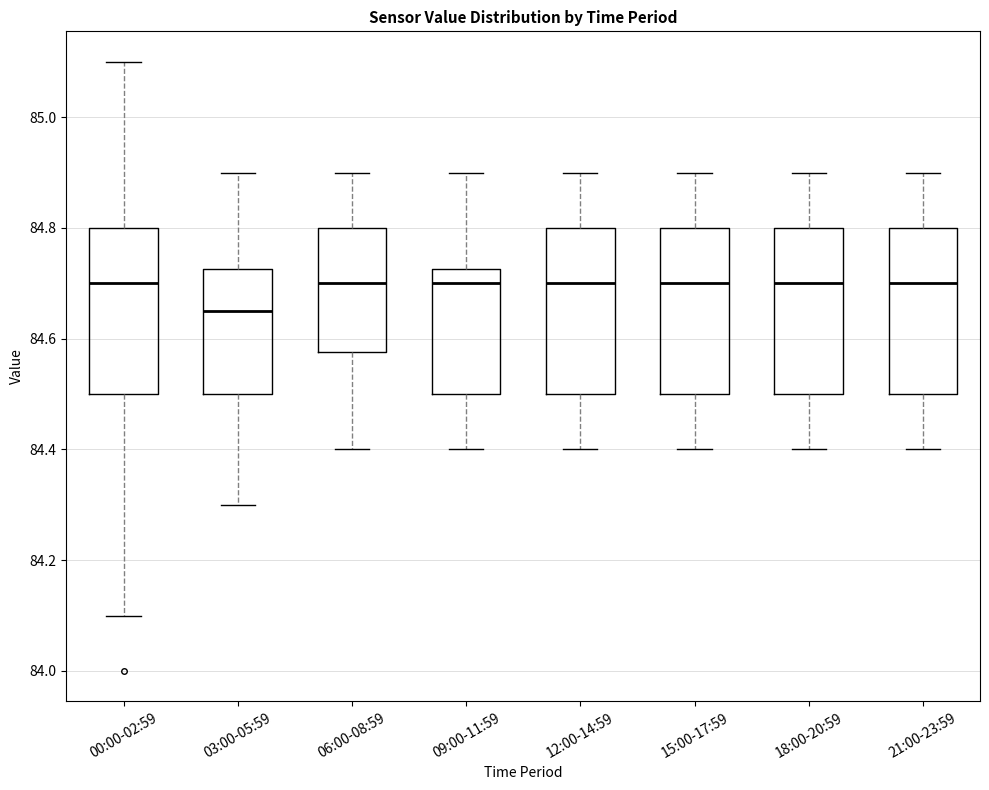

Reading left to right, transcribe this box plot: for each box, give where its median line is, the range the box spans, and where its two whiskers end, as read against the y-axis. The values are not printed on the chart, so give them approximately, as read against the axis.

00:00-02:59: median 84.70, box 84.50 to 84.80, whiskers 84.10 to 85.10
03:00-05:59: median 84.66, box 84.50 to 84.72, whiskers 84.30 to 84.90
06:00-08:59: median 84.70, box 84.58 to 84.80, whiskers 84.40 to 84.90
09:00-11:59: median 84.70, box 84.50 to 84.72, whiskers 84.40 to 84.90
12:00-14:59: median 84.70, box 84.50 to 84.80, whiskers 84.40 to 84.90
15:00-17:59: median 84.70, box 84.50 to 84.80, whiskers 84.40 to 84.90
18:00-20:59: median 84.70, box 84.50 to 84.80, whiskers 84.40 to 84.90
21:00-23:59: median 84.70, box 84.50 to 84.80, whiskers 84.40 to 84.90